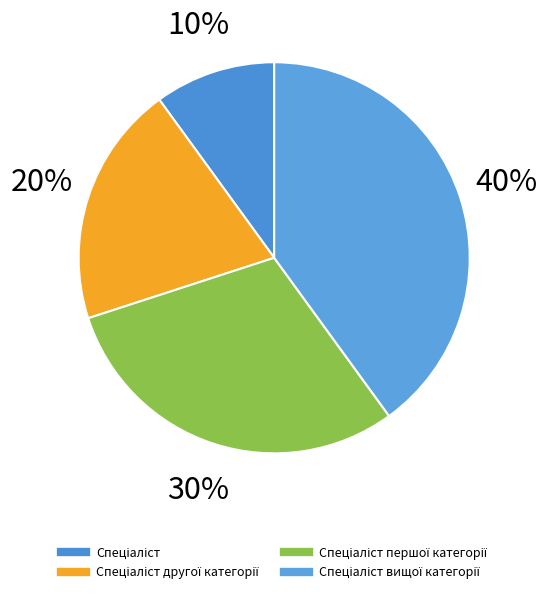

How many segments does this pie chart have?

4